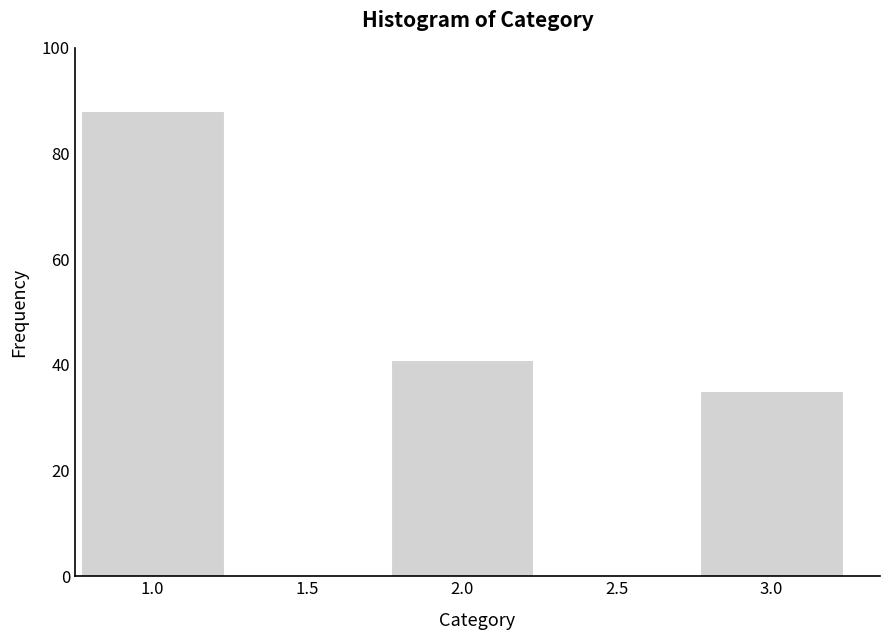

Reading left to right, list all the values displayed in this chart.

1.0=88	2.0=41	3.0=35